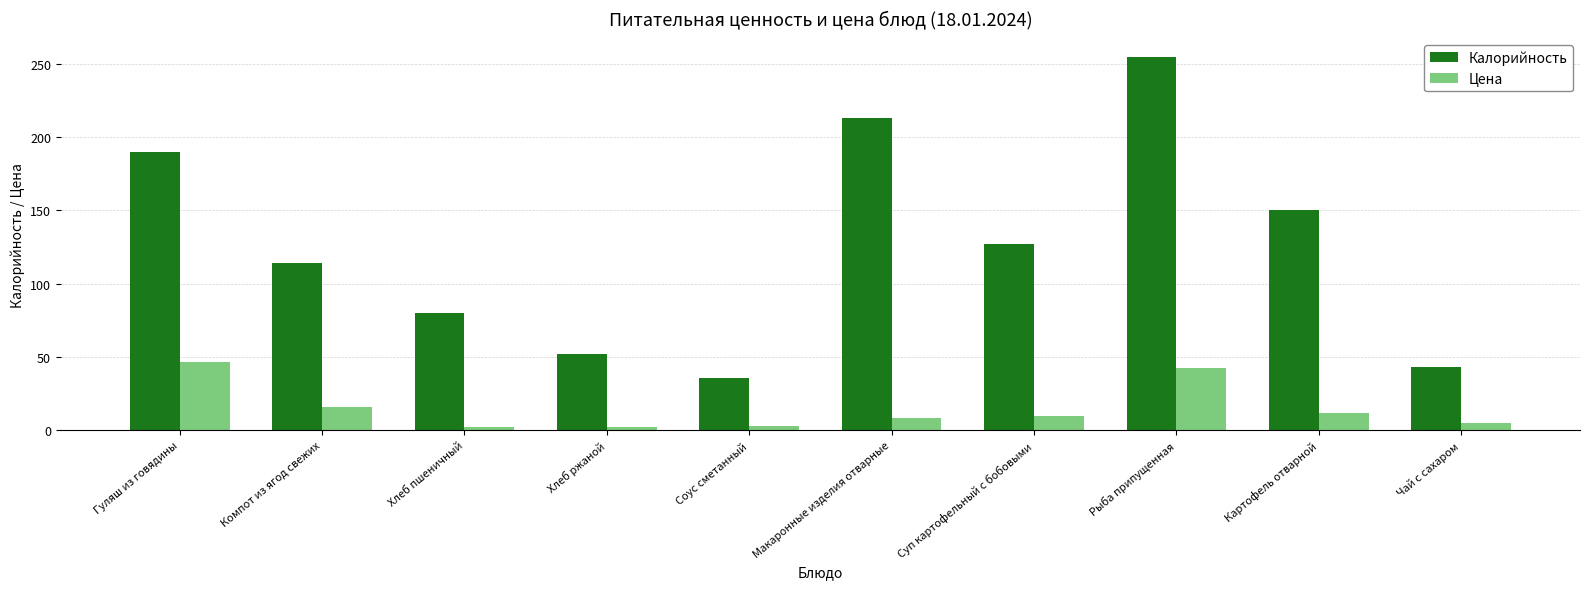

How many distinct data groups are displayed?

2